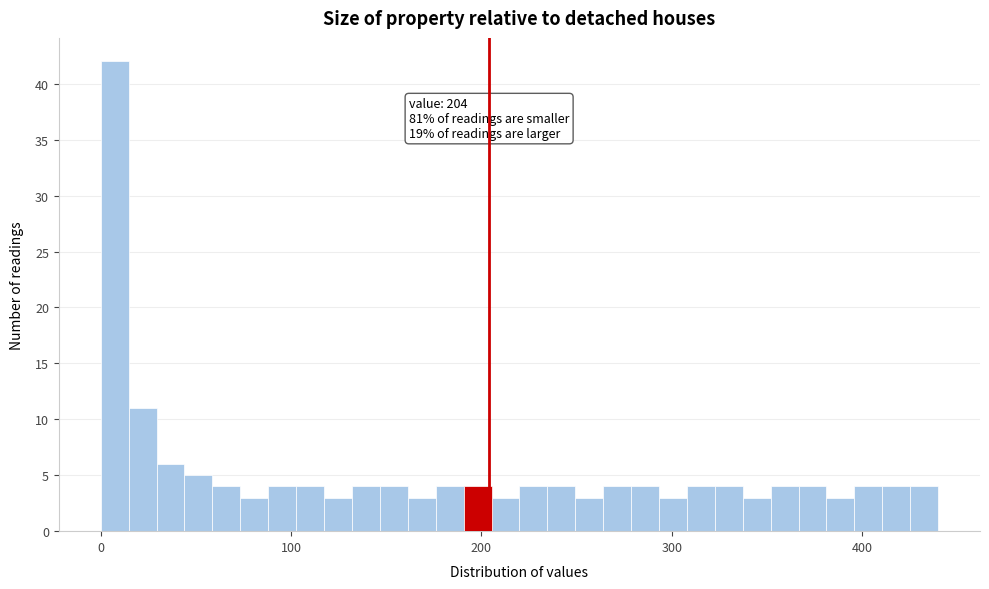

Read against the x-axis, roughly where is the centre of the tallest bar?

10